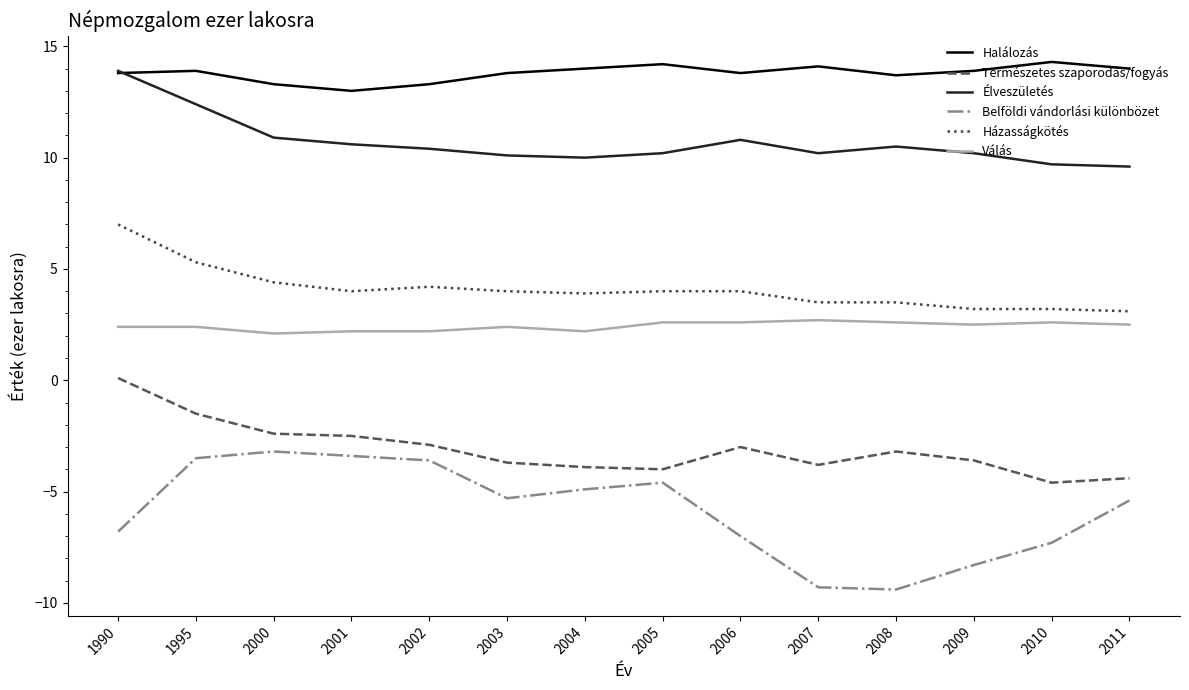

The value of Halálozás at 1990 is 23.1. True or false?

False